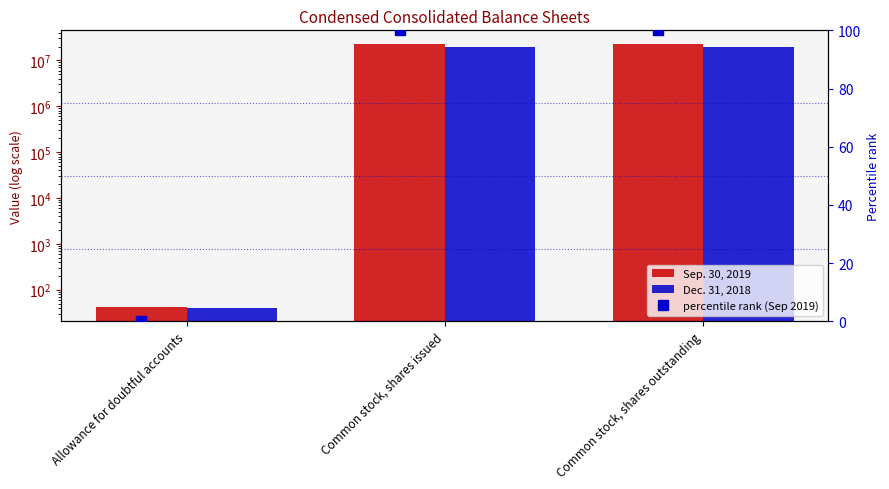

What is the label of the 3rd bar from the right?

Allowance for doubtful accounts